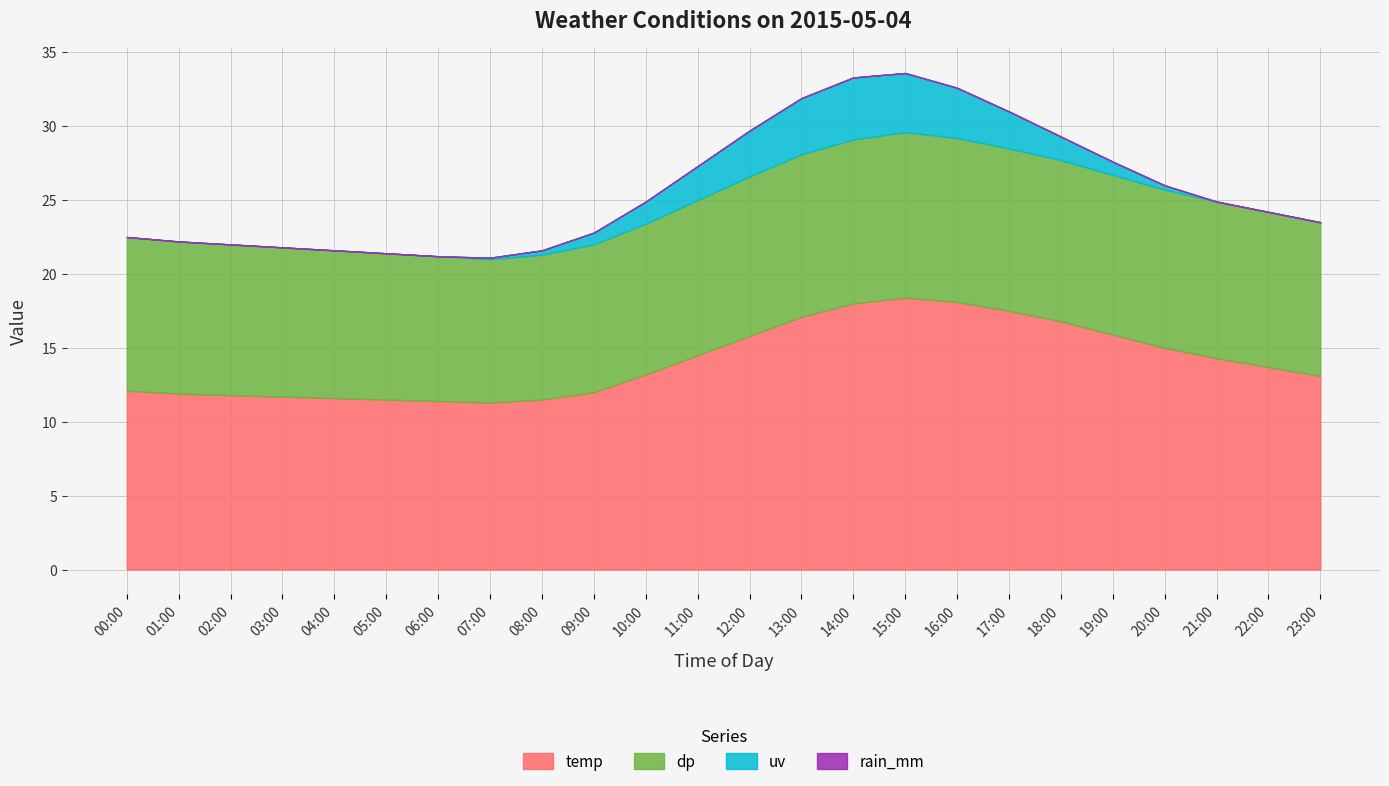

Reading right to left, extract all data points from this chart.

temp: 13.1	13.7	14.3	15.0	15.9	16.8	17.5	18.1	18.4	18.0	17.1	15.8	14.5	13.2	12.0	11.5	11.3	11.4	11.5	11.6	11.7	11.8	11.9	12.1
dp: 10.4	10.5	10.6	10.7	10.8	10.9	11.0	11.1	11.2	11.1	11.0	10.8	10.5	10.2	10.0	9.8	9.7	9.8	9.9	10.0	10.1	10.2	10.3	10.4
uv: 0.0	0.0	0.0	0.3	0.9	1.6	2.5	3.4	4.0	4.2	3.8	3.1	2.3	1.5	0.8	0.3	0.1	0.0	0.0	0.0	0.0	0.0	0.0	0.0
rain_mm: 0.0	0.0	0.0	0.0	0.0	0.0	0.0	0.0	0.0	0.0	0.0	0.0	0.0	0.0	0.0	0.0	0.0	0.0	0.0	0.0	0.0	0.0	0.0	0.0